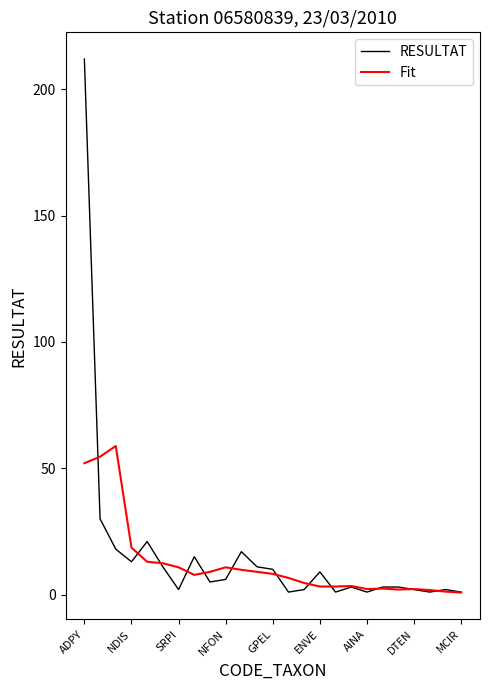

What is the greatest value displayed?

212.0